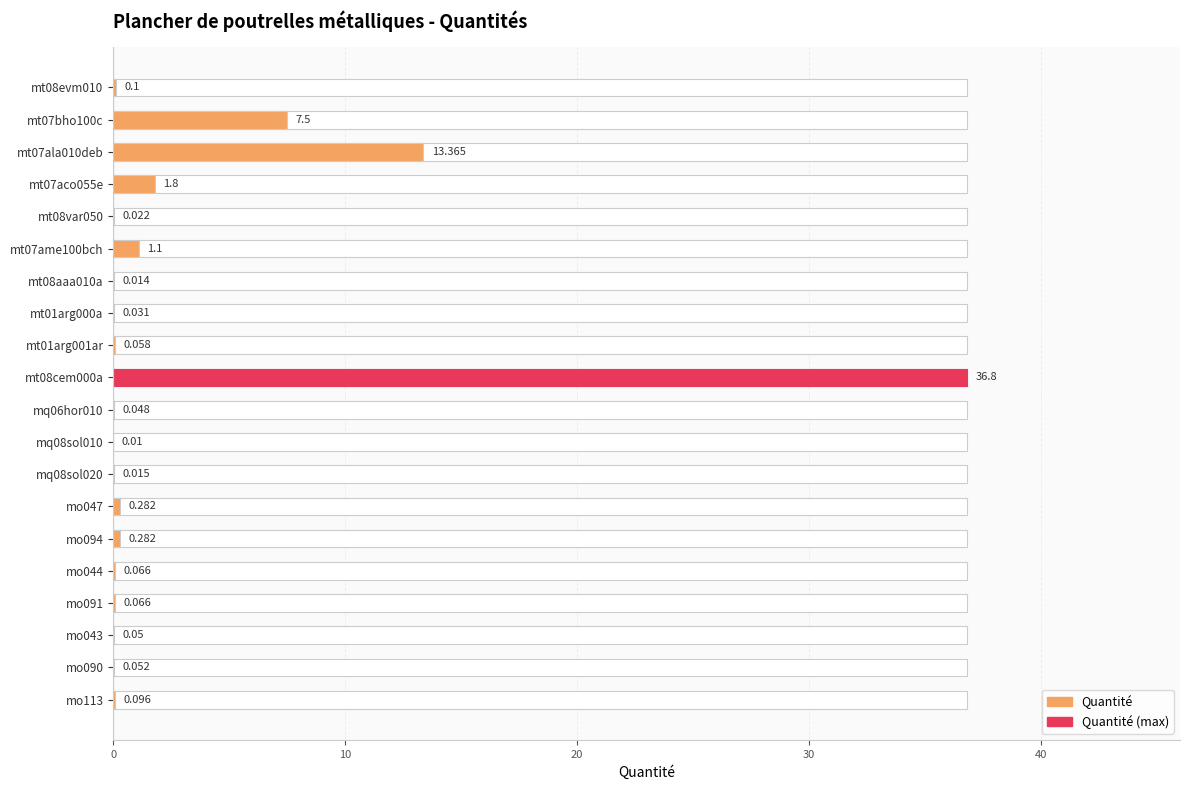

Reading left to right, list all the values displayed in this chart.

0.1	7.5	13.4	1.8	0.0	1.1	0.0	0.0	0.1	36.8	0.0	0.0	0.0	0.3	0.3	0.1	0.1	0.1	0.1	0.1